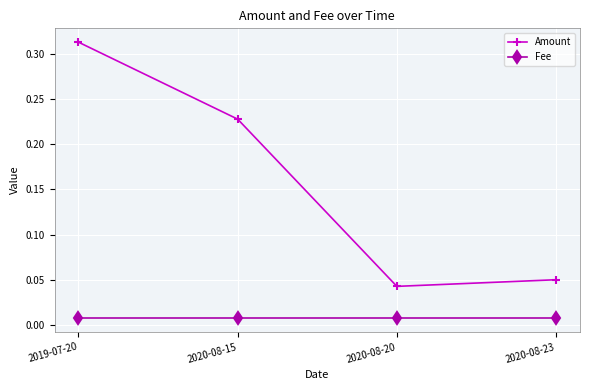

List the series in order of their peak value, highest first.

Amount, Fee